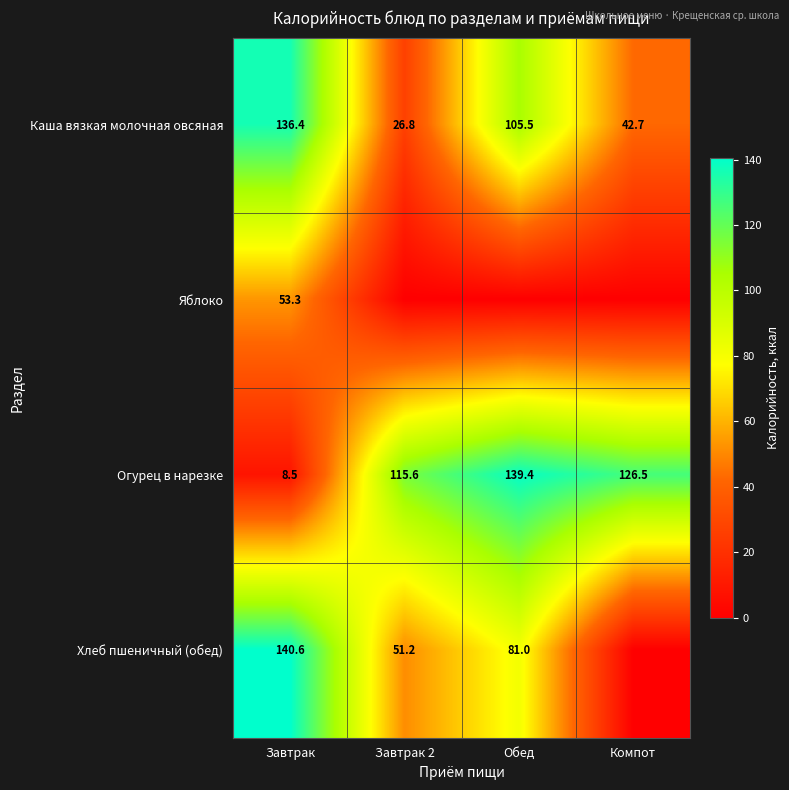

What is the highest value of the Огурец в нарезке series?

139.4